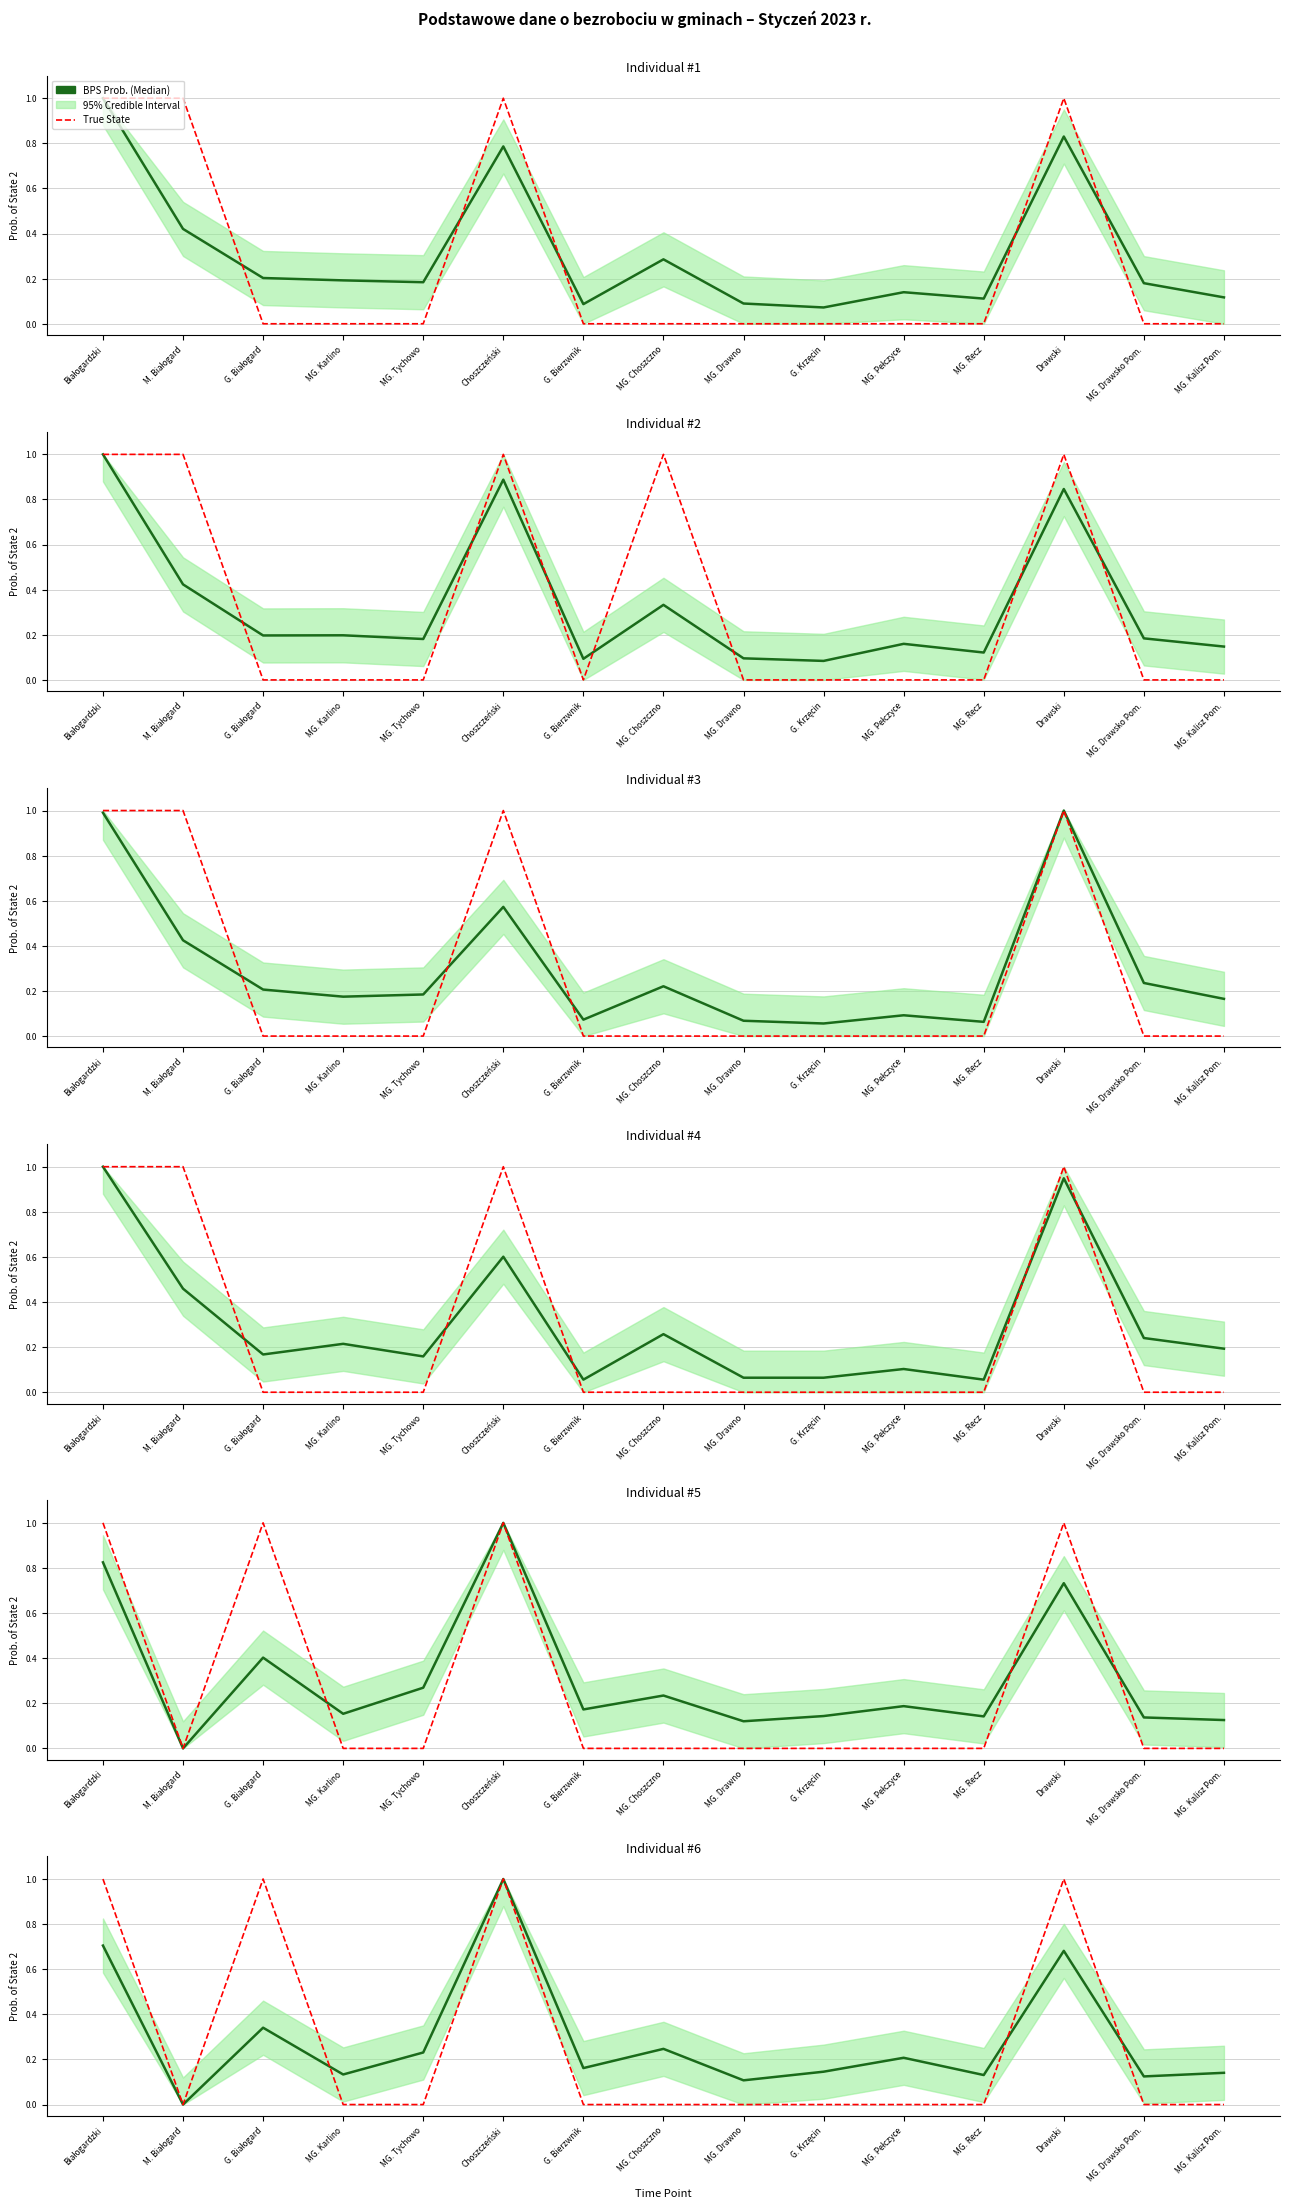

How many lines are shown in the chart?

6